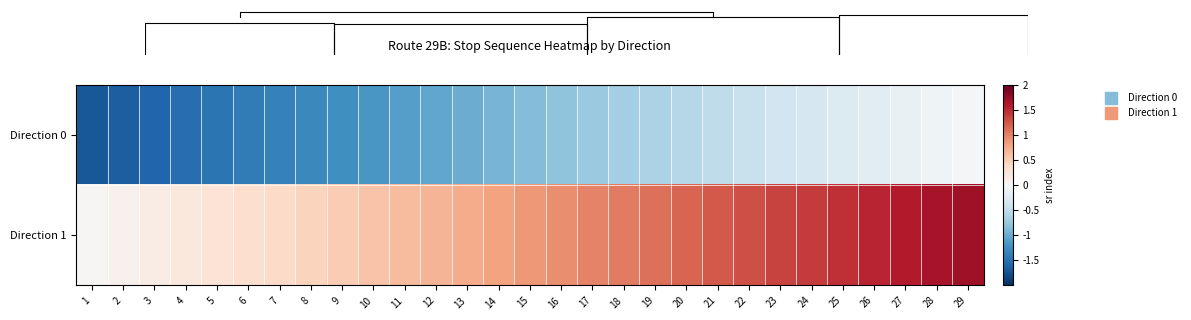

What is the approximate value of row_0 at 8?

-1.3